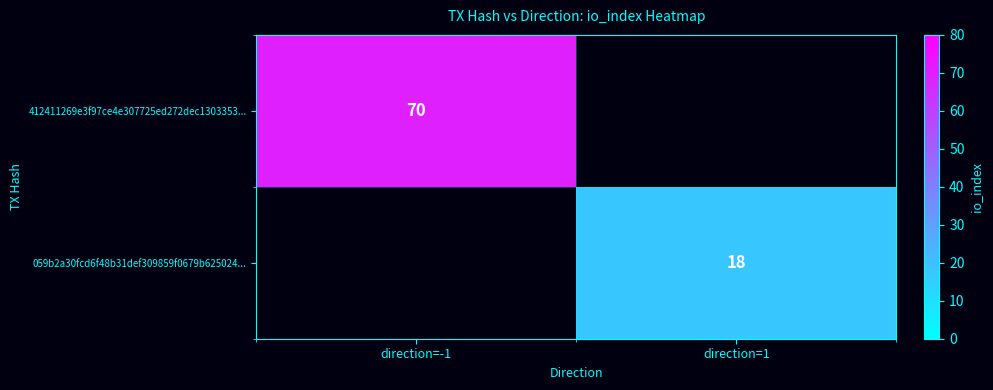

Between direction=1 and direction=-1, which is larger?

direction=-1